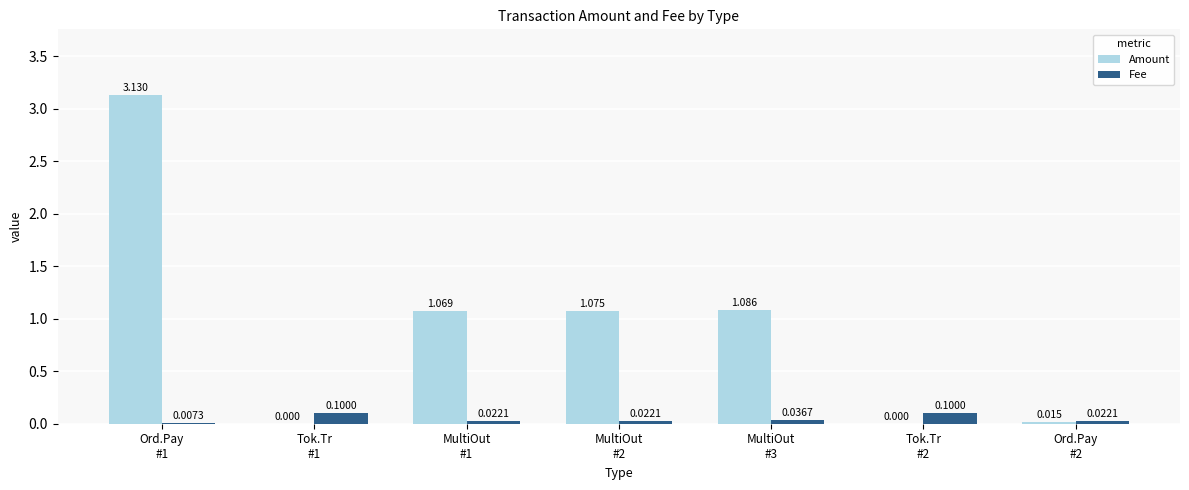

Are the bars grouped side by side (vs. stacked)?

Yes